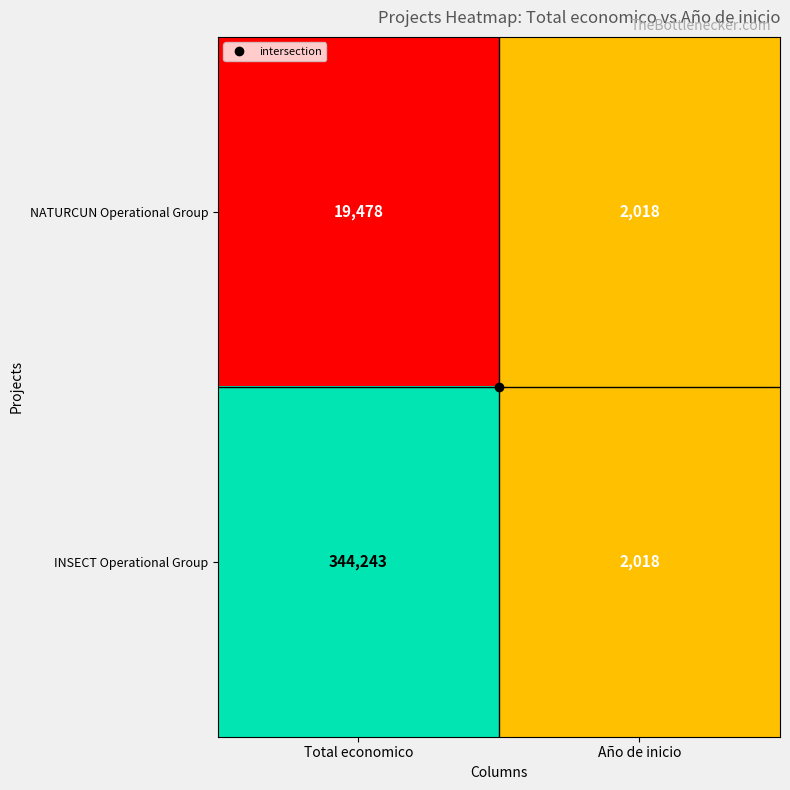

Which series changed the most between Total economico and Año de inicio?

INSECT Operational Group